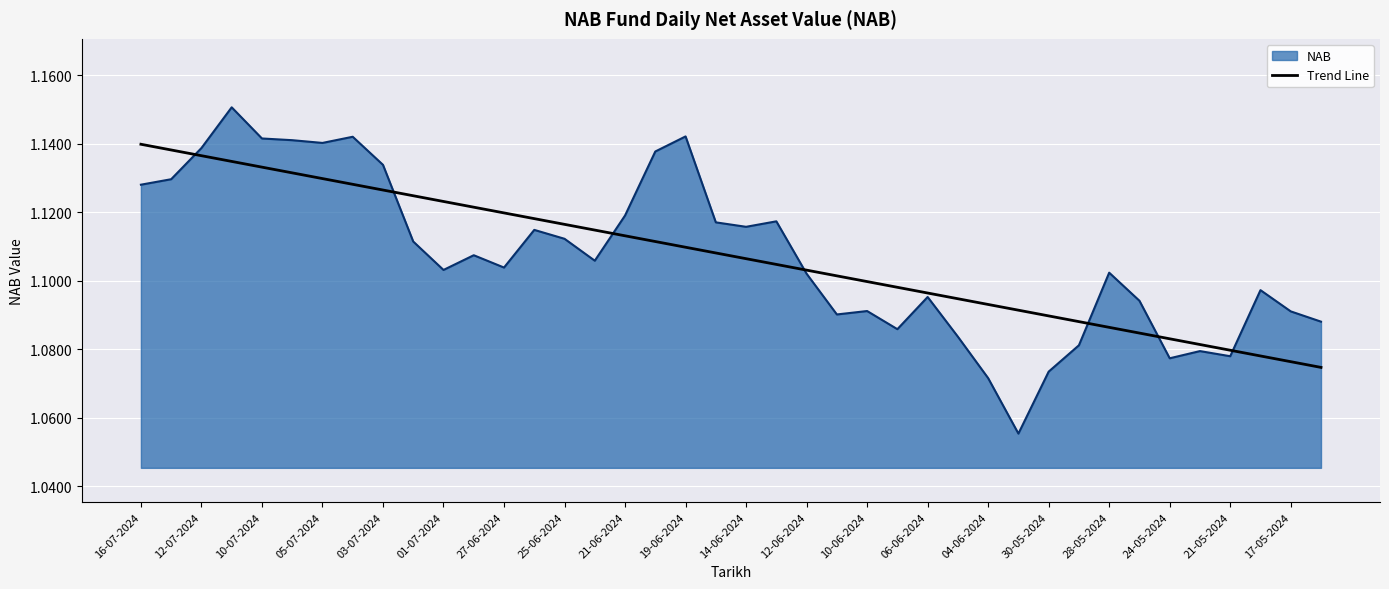

List the series in order of their peak value, highest first.

NAB, Trend Line